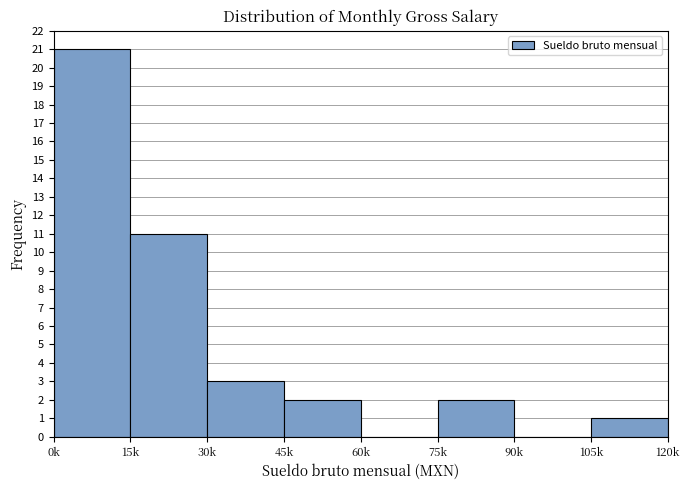

Reading right to left, list all the values displayed in this chart.

105k=1	90k=0	75k=2	60k=0	45k=2	30k=3	15k=11	0k=21